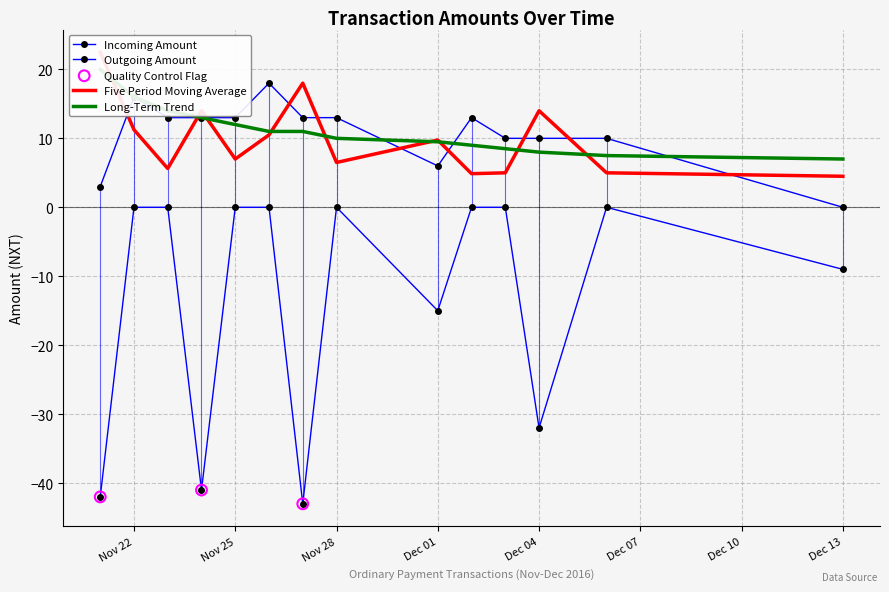

How many values in Incoming Amount are above zero?

13